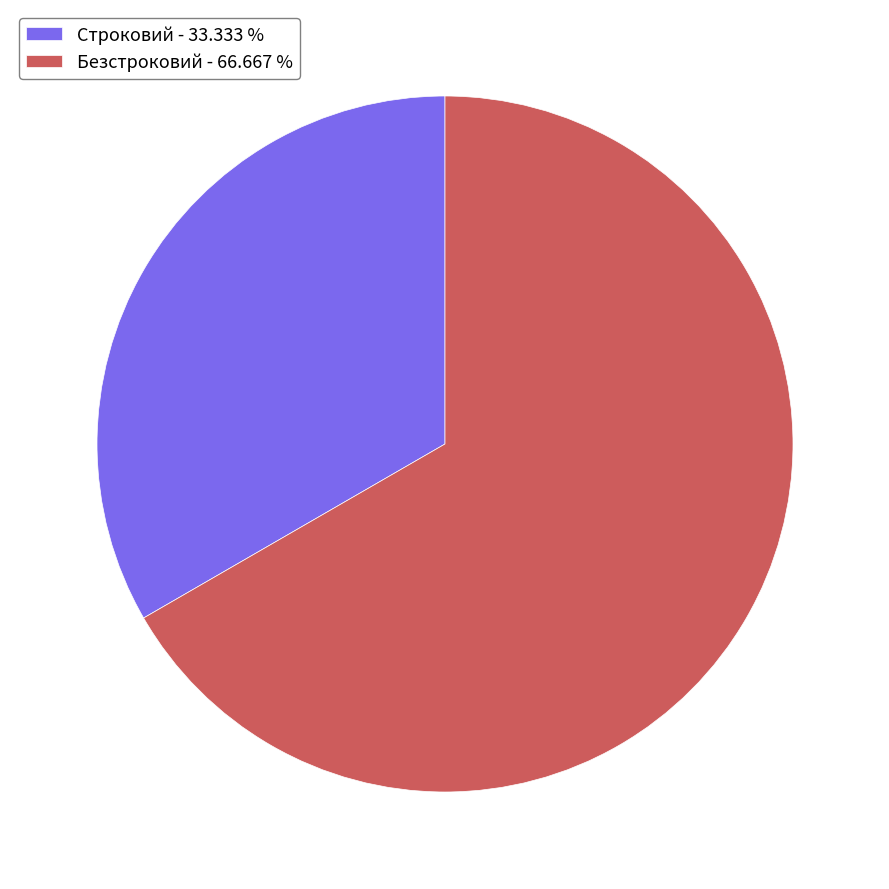

Which has a higher value, Безстроковий - 66.667 % or Строковий - 33.333 %?

Безстроковий - 66.667 %